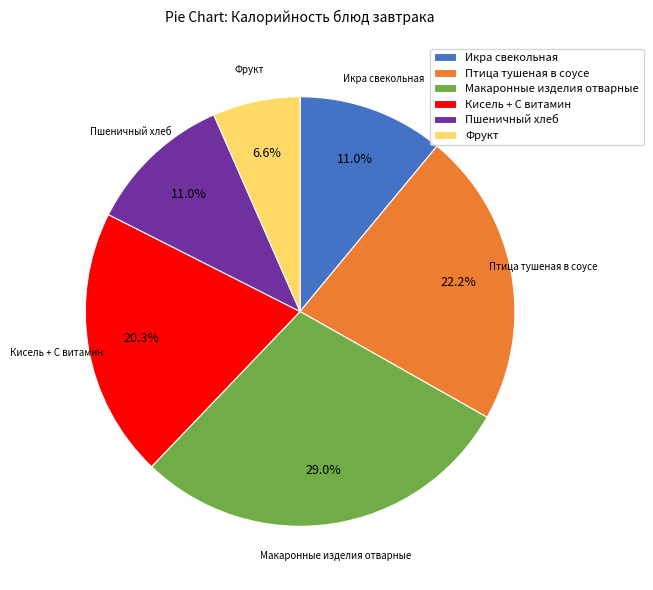

Combined, do Кисель + С витамин and Птица тушеная в соусе account for over 50%?

No